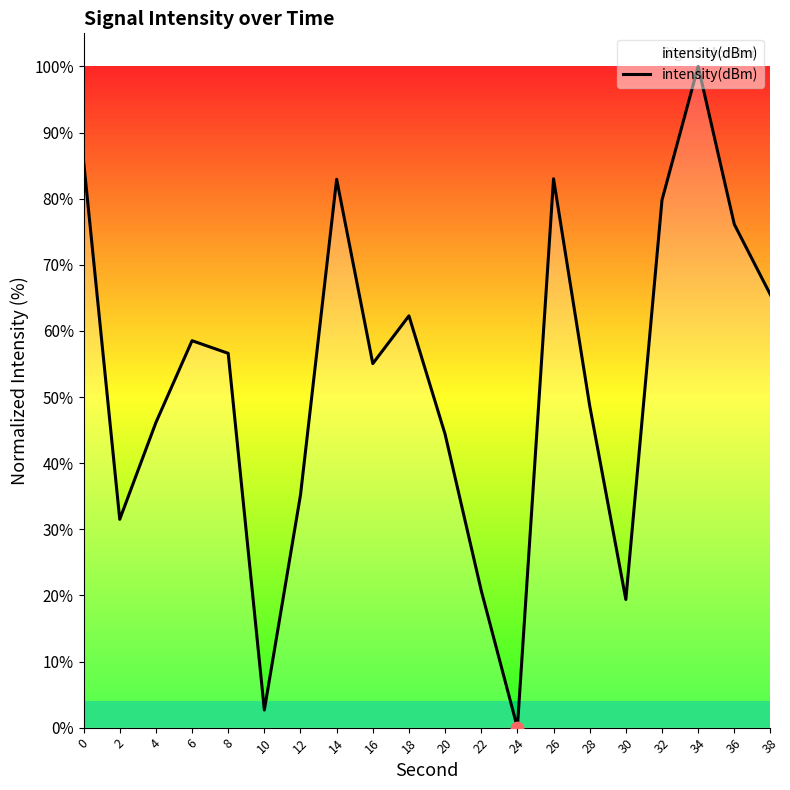

Between 16 and 8, which is larger?

8